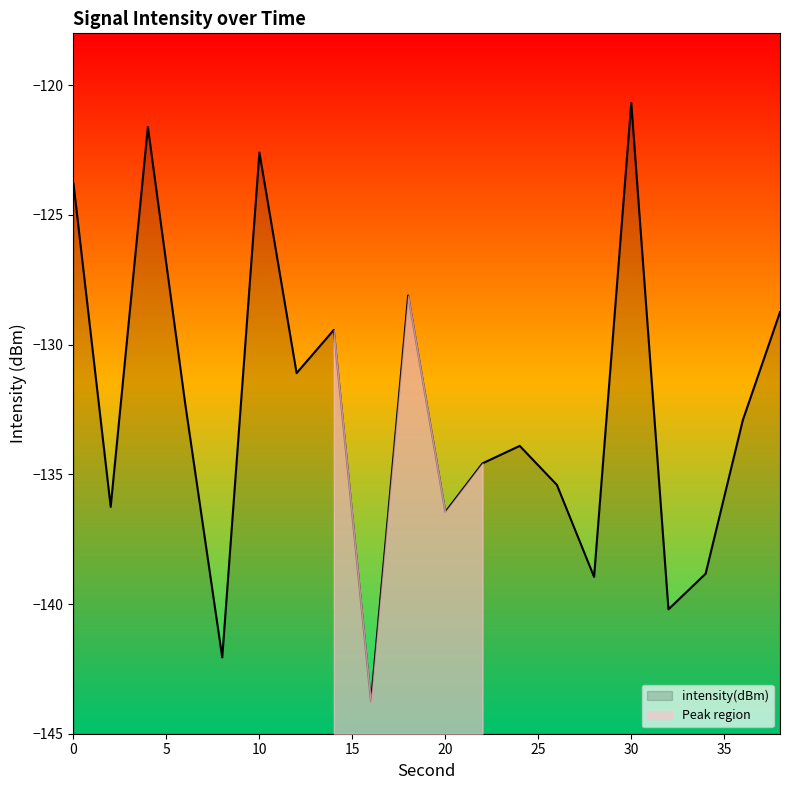

How many points are higher than both their immediate neighbors (excluding endpoints)?

6